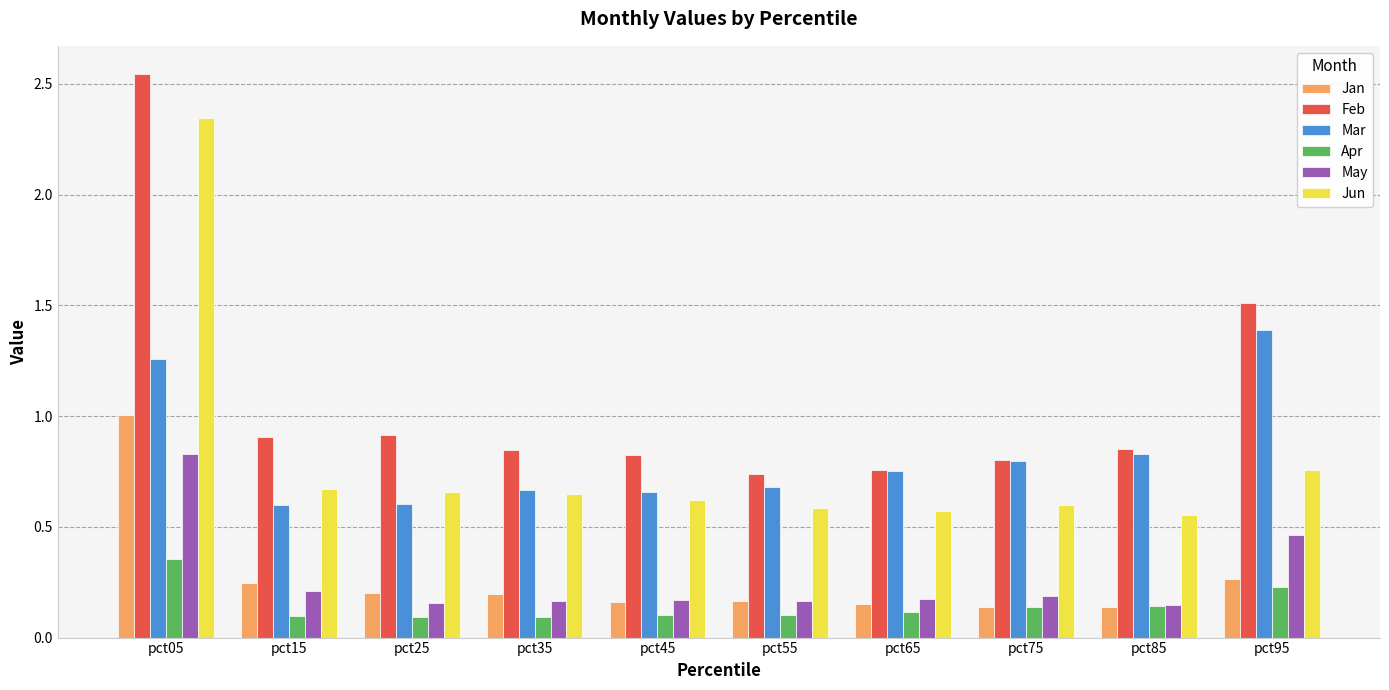

Which category has the highest value in the Jun series?

pct05